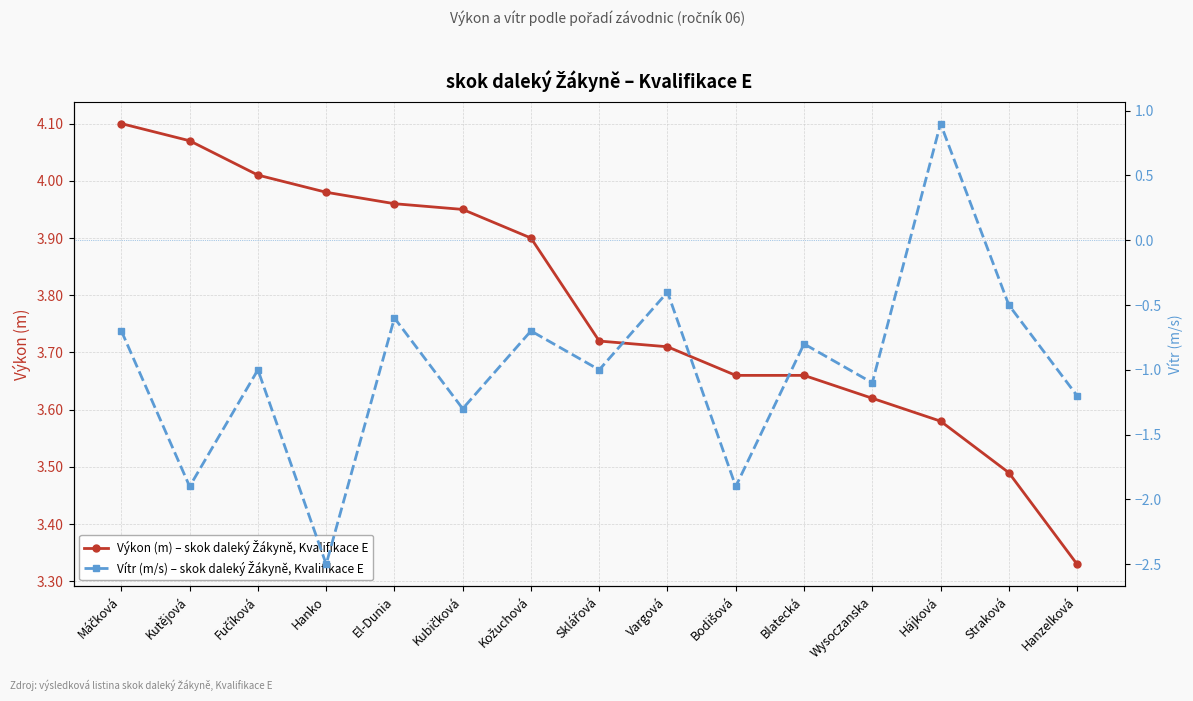

True or false: Výkon (m) – skok daleký Žákyně, Kvalifikace E has a value of 3.7 at Blatecká.

True